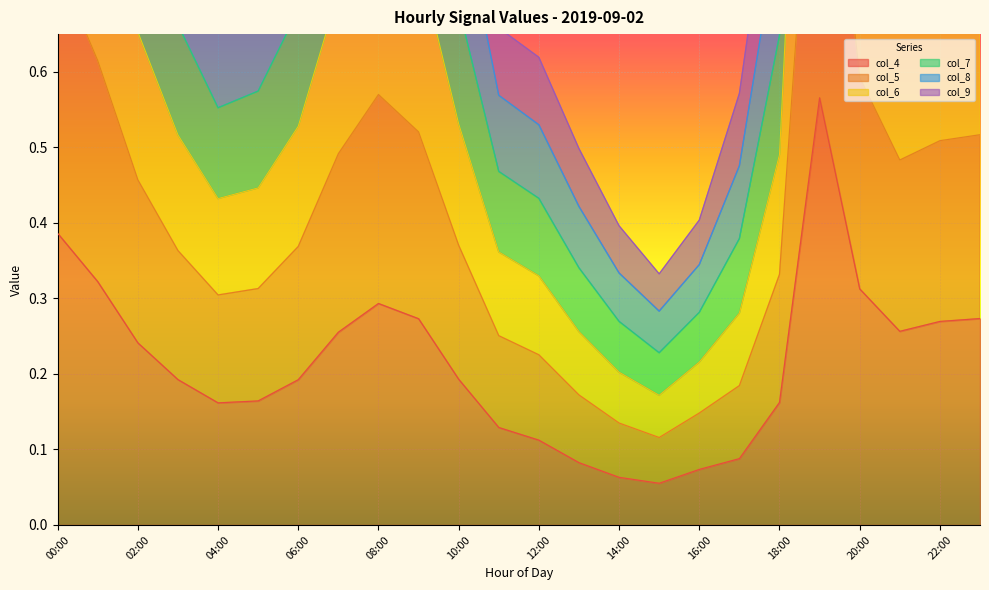

At which category does col_4 reach its first local peak?

08:00